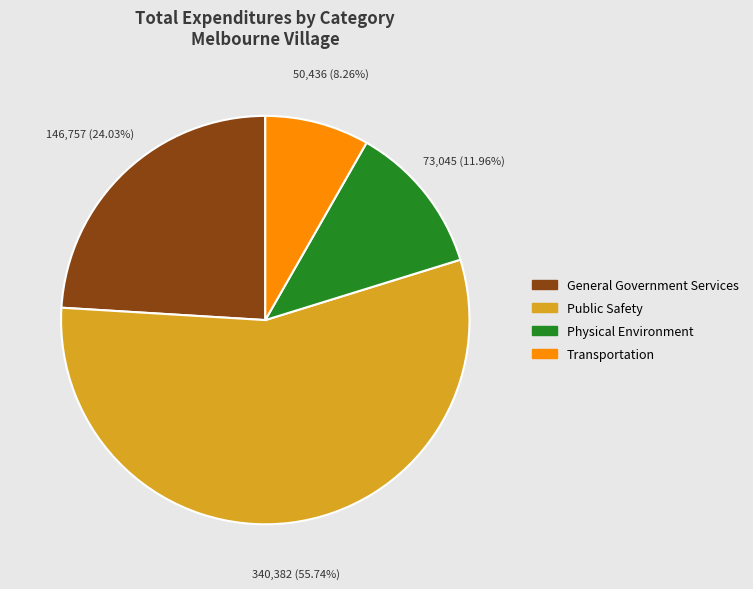

Which category accounts for the majority?

Public Safety